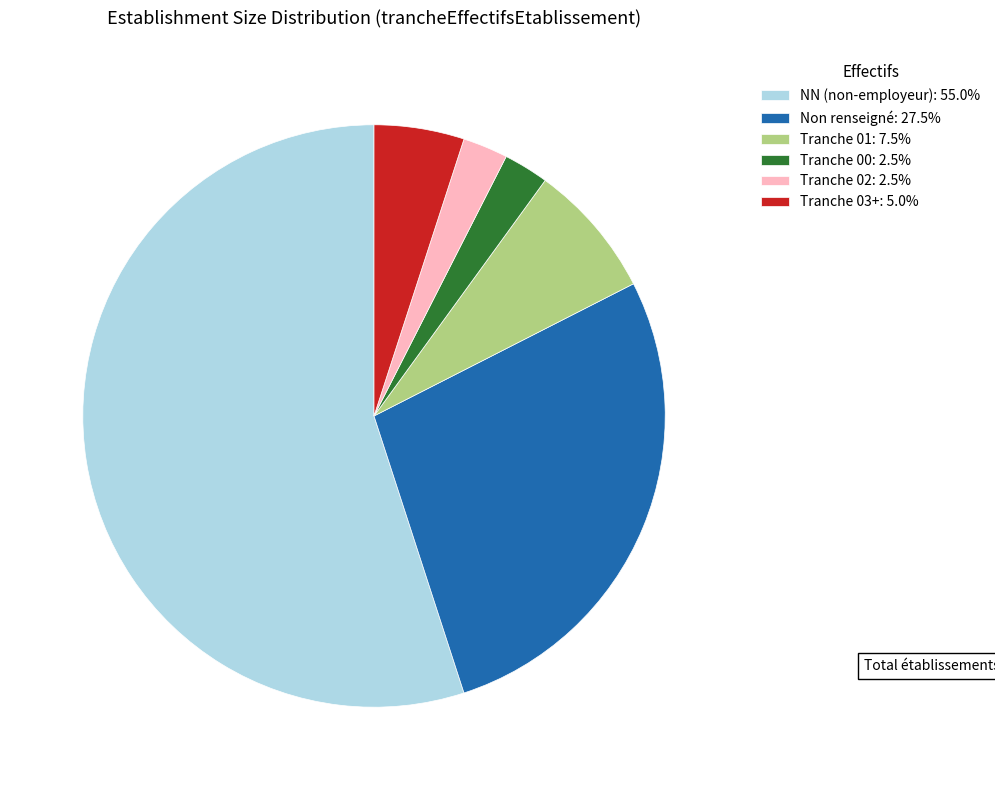

Approximately how many times larger is the value at Non renseigné: 27.5% compared to Tranche 02: 2.5%?

11.0